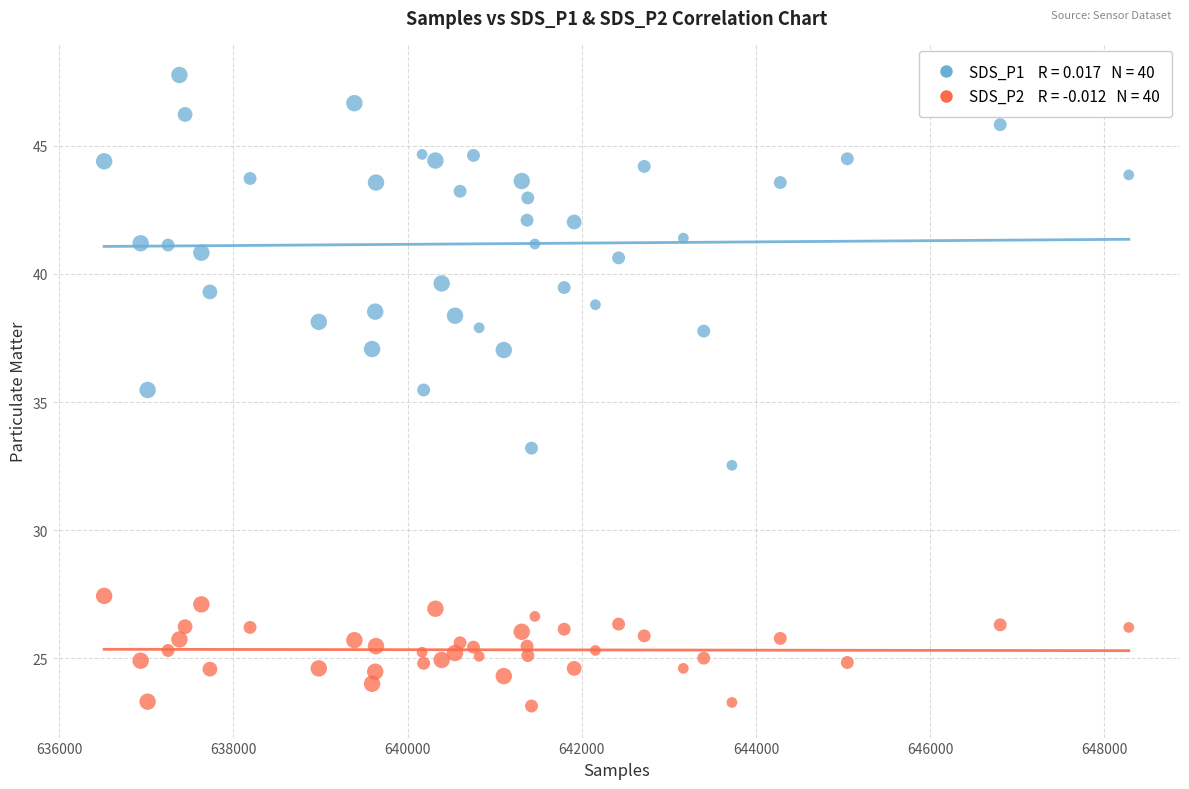

Across all data points, what is the range of X values (max minus min)?

11763.0